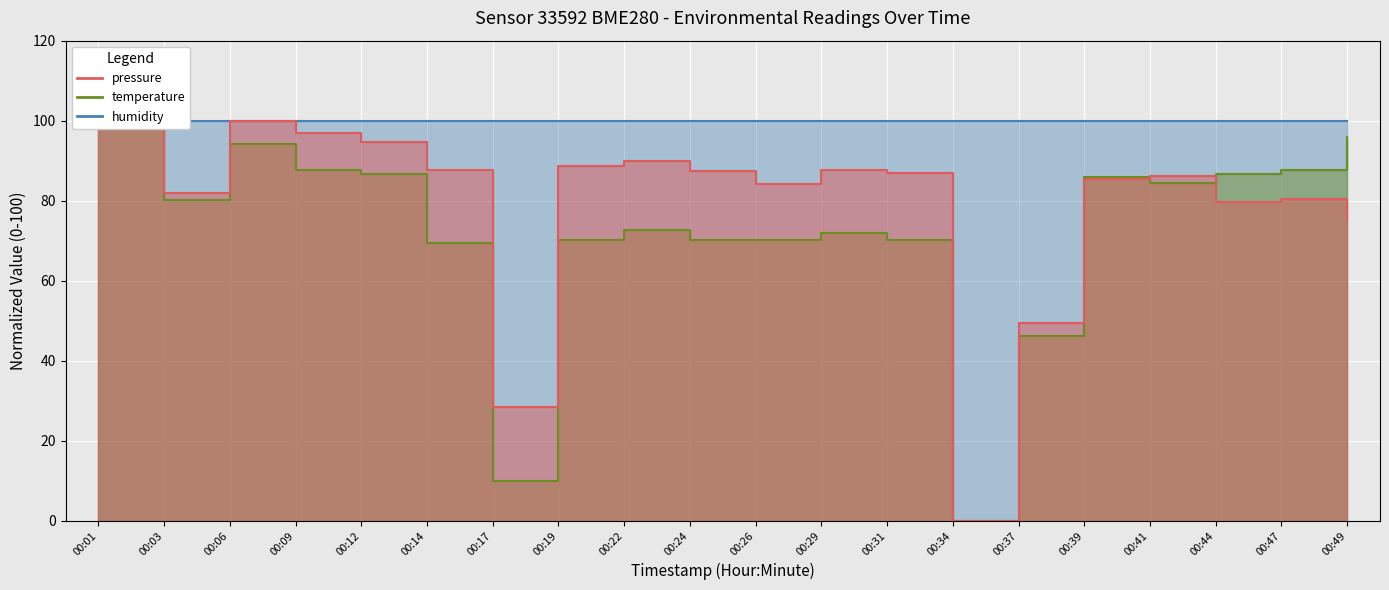

Between 00:03 and 00:31, which series saw the biggest shift?

temperature